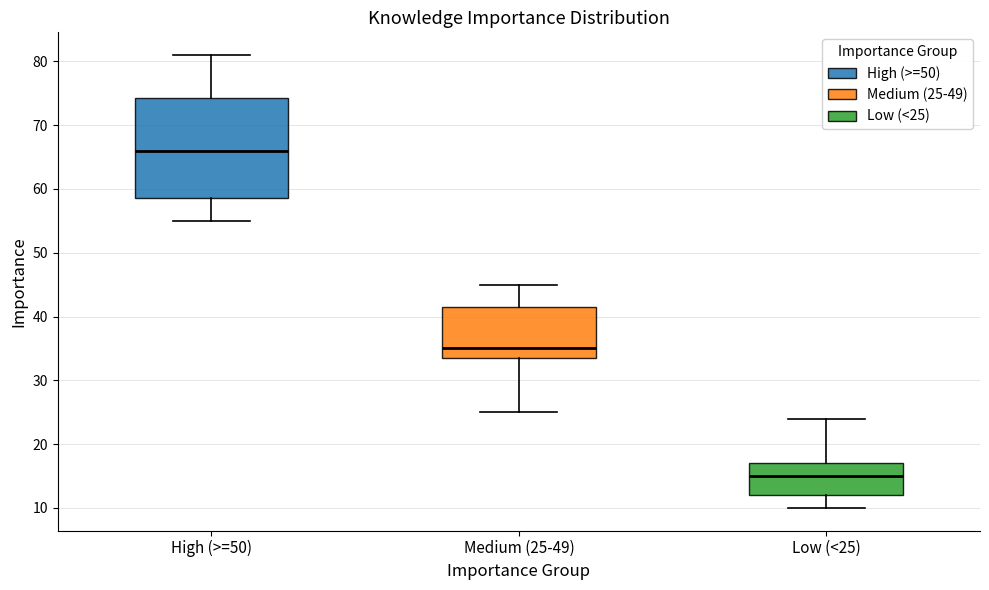

Which box's median line is the lowest?

Low (<25)